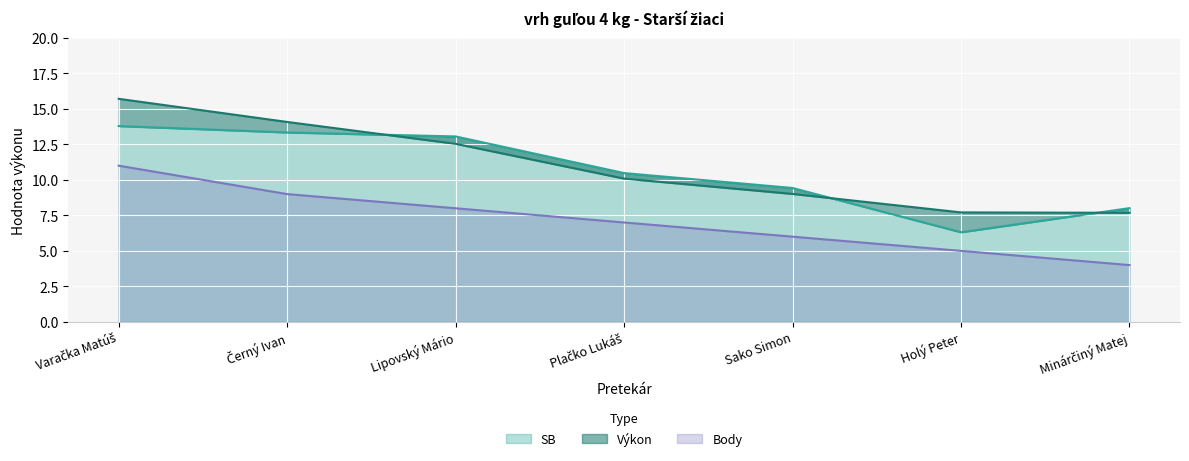

What is the value of the Výkon point at the 2nd from the left?

14.1